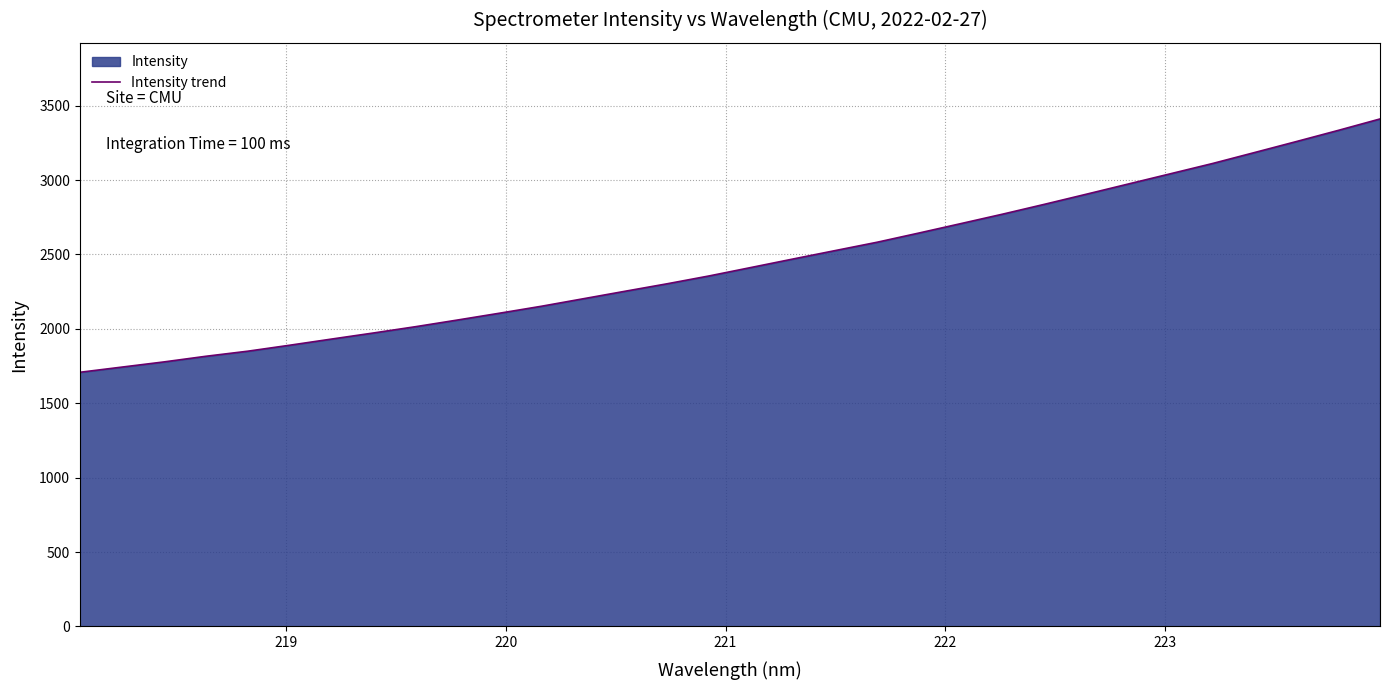

Count the number of categories in the chart.

32